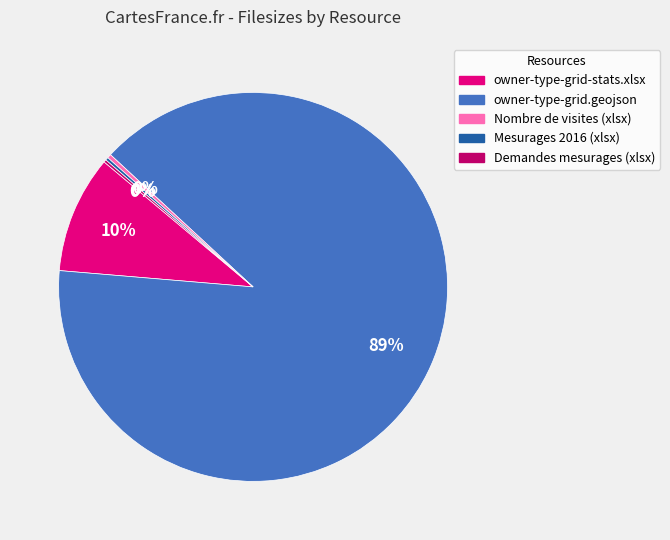

Is it true that owner-type-grid-stats.xlsx is 10% of the pie?

True